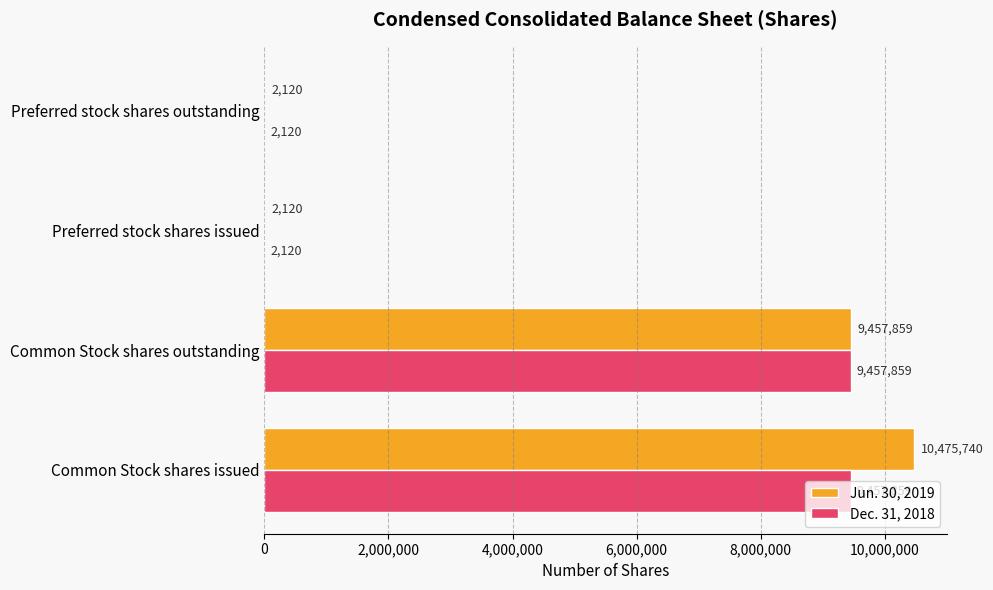

At which category does the chart reach its peak across all series?

Common Stock shares issued